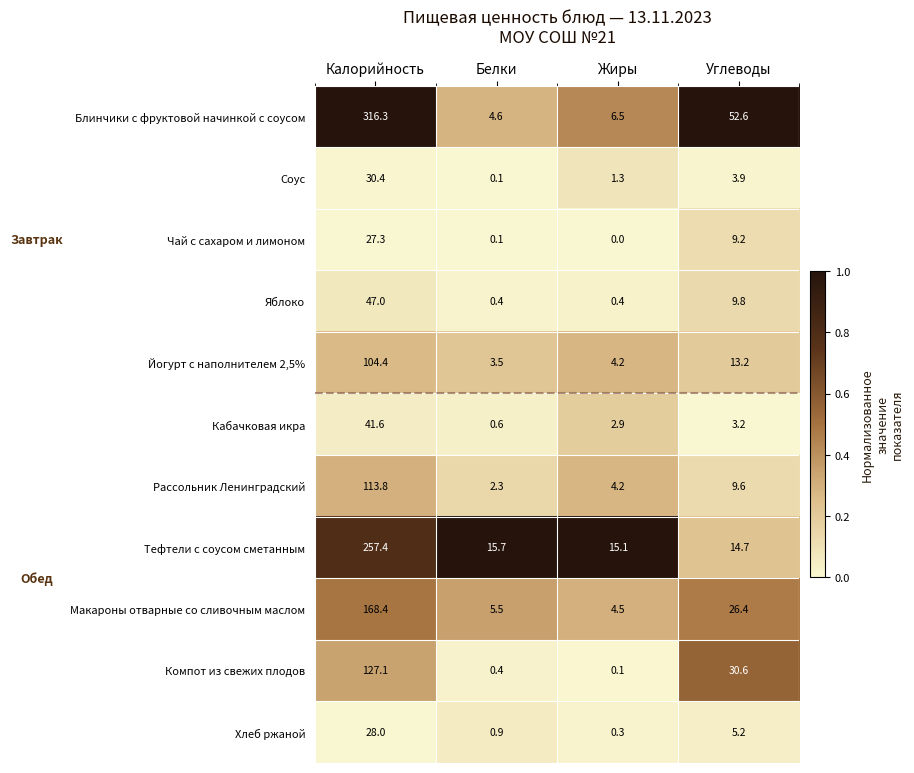

What is the total value across all series at Калорийность?

1261.7